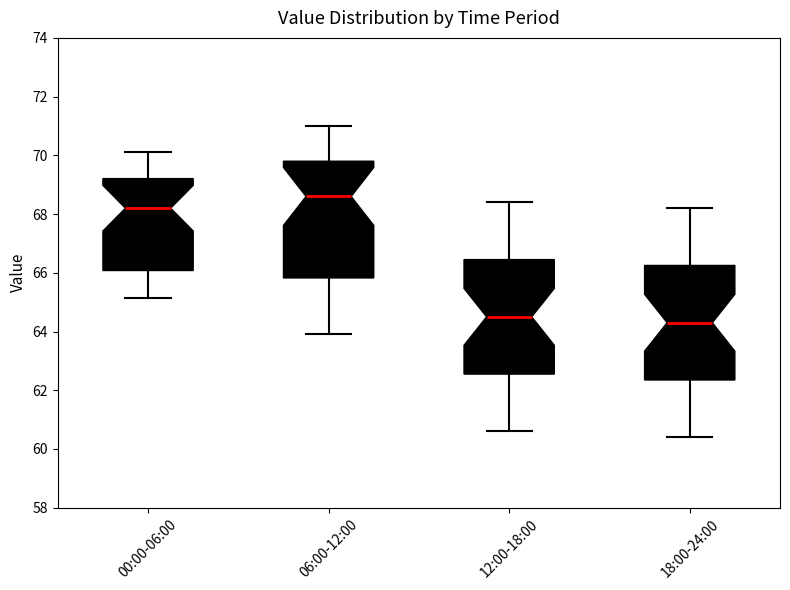

Which box has the highest median line?

06:00-12:00